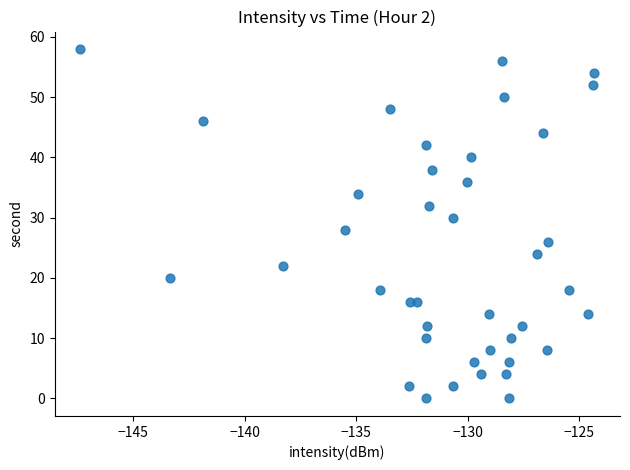

What is the range of Y values (max minus min)?

58